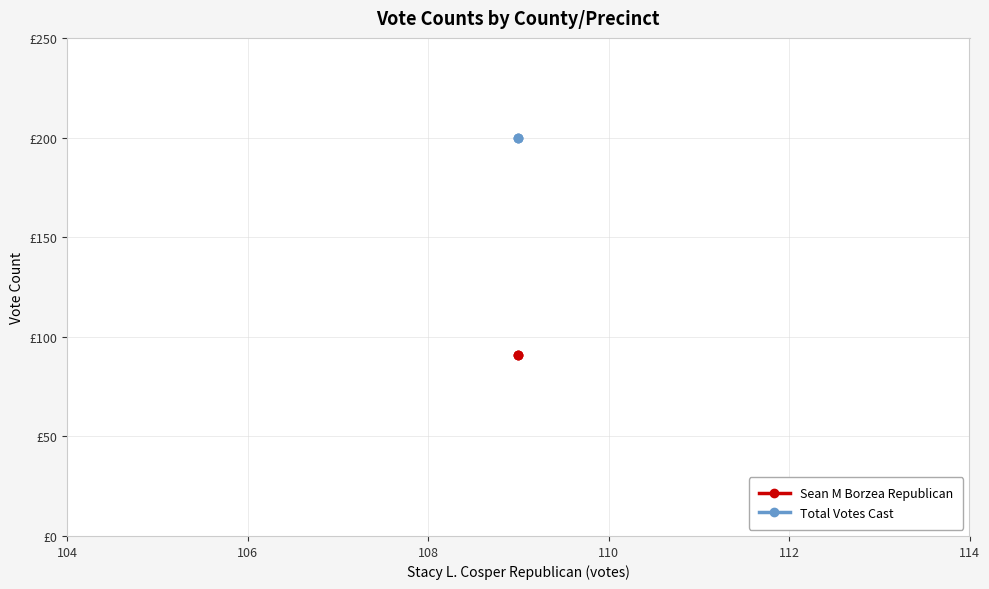

What is the minimum value for Total Votes Cast?

200